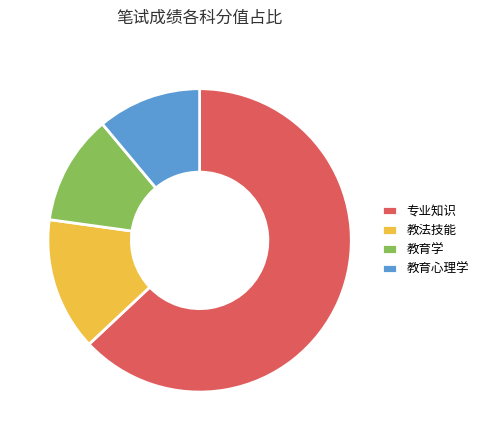

True or false: 教育心理学 accounts for 11% of the total.

True